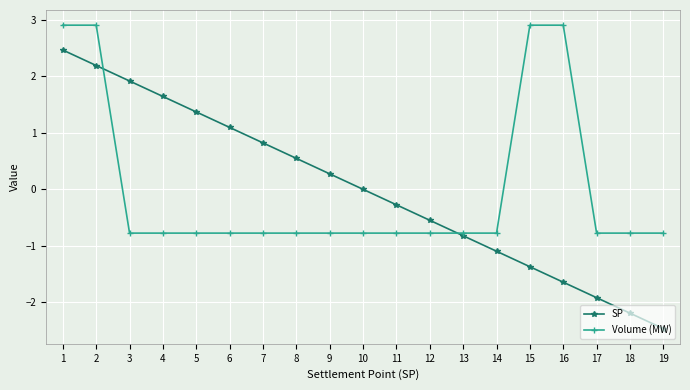

Is this an area chart (filled region under the line)?

No